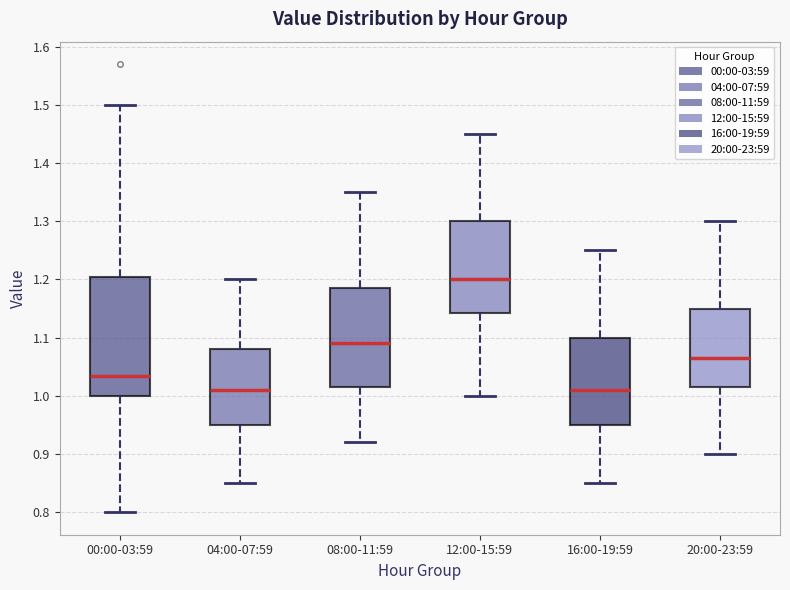

Reading left to right, transcribe this box plot: for each box, give where its median line is, the range the box spans, and where its two whiskers end, as read against the y-axis. The values are not printed on the chart, so give them approximately, as read against the axis.

00:00-03:59: median 1.04, box 1.00 to 1.21, whiskers 0.80 to 1.50
04:00-07:59: median 1.01, box 0.95 to 1.08, whiskers 0.85 to 1.20
08:00-11:59: median 1.09, box 1.02 to 1.19, whiskers 0.92 to 1.35
12:00-15:59: median 1.20, box 1.14 to 1.30, whiskers 1.00 to 1.45
16:00-19:59: median 1.01, box 0.95 to 1.10, whiskers 0.85 to 1.25
20:00-23:59: median 1.07, box 1.02 to 1.15, whiskers 0.90 to 1.30